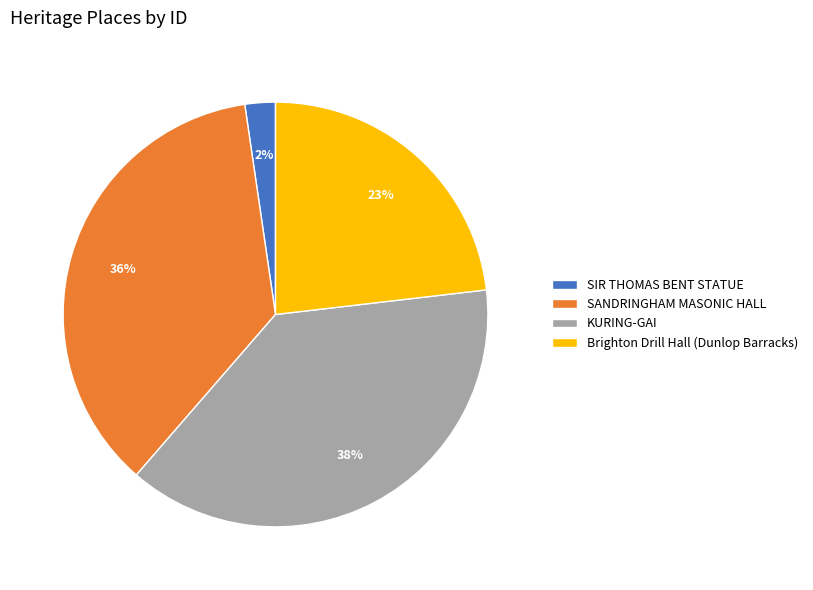

True or false: KURING-GAI accounts for 49% of the total.

False